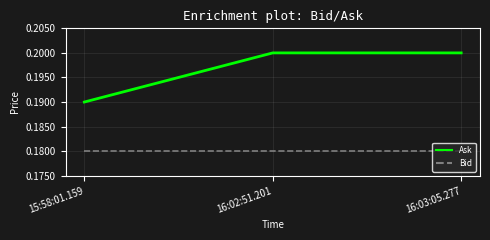

Which series changed the most between 15:58:01.159 and 16:02:51.201?

Ask